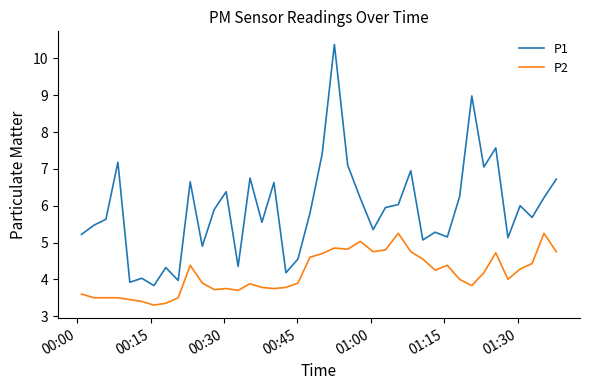

How many lines are shown in the chart?

2